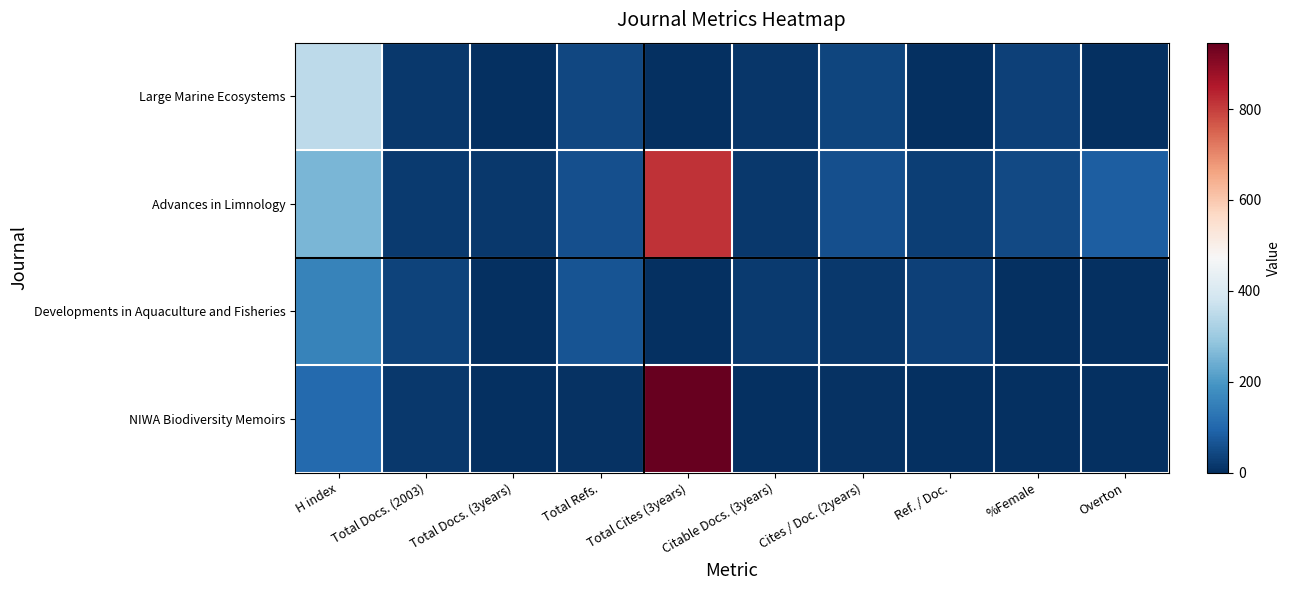

Between Total Refs. and %Female, which series saw the biggest shift?

Developments in Aquaculture and Fisheries